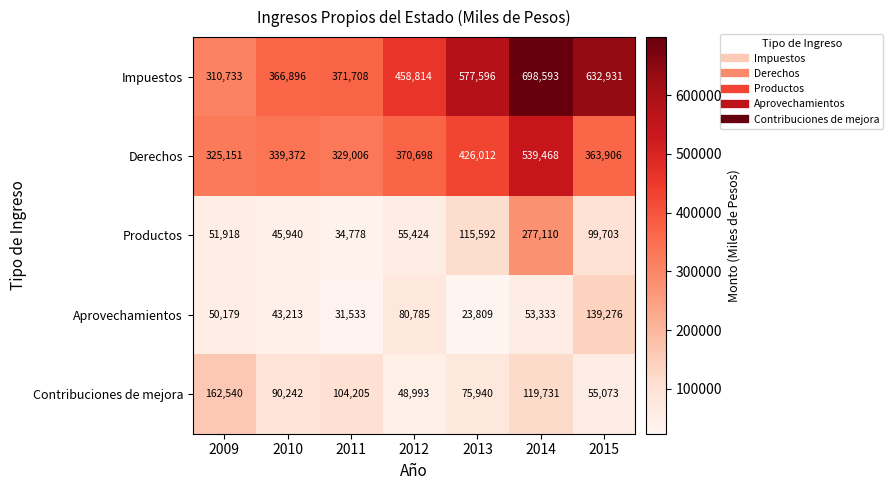

Which series has the widest spread of values?

Impuestos